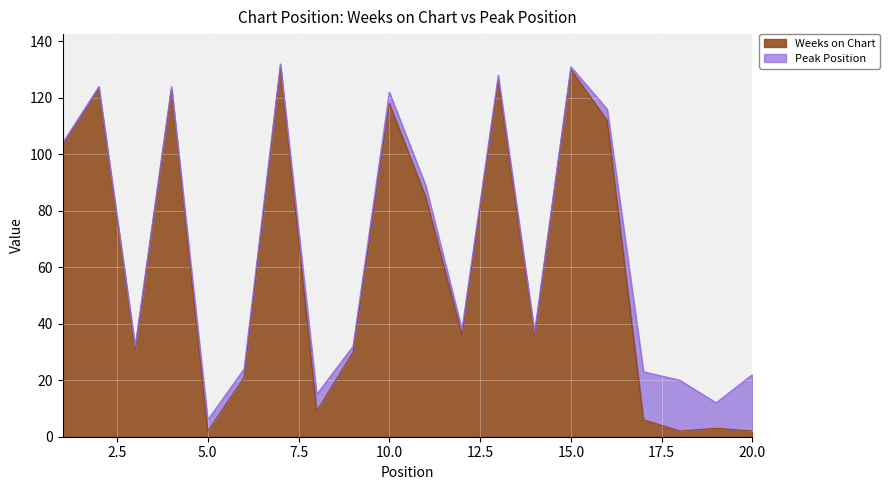

What is the change in value from 2 to 18?

-121